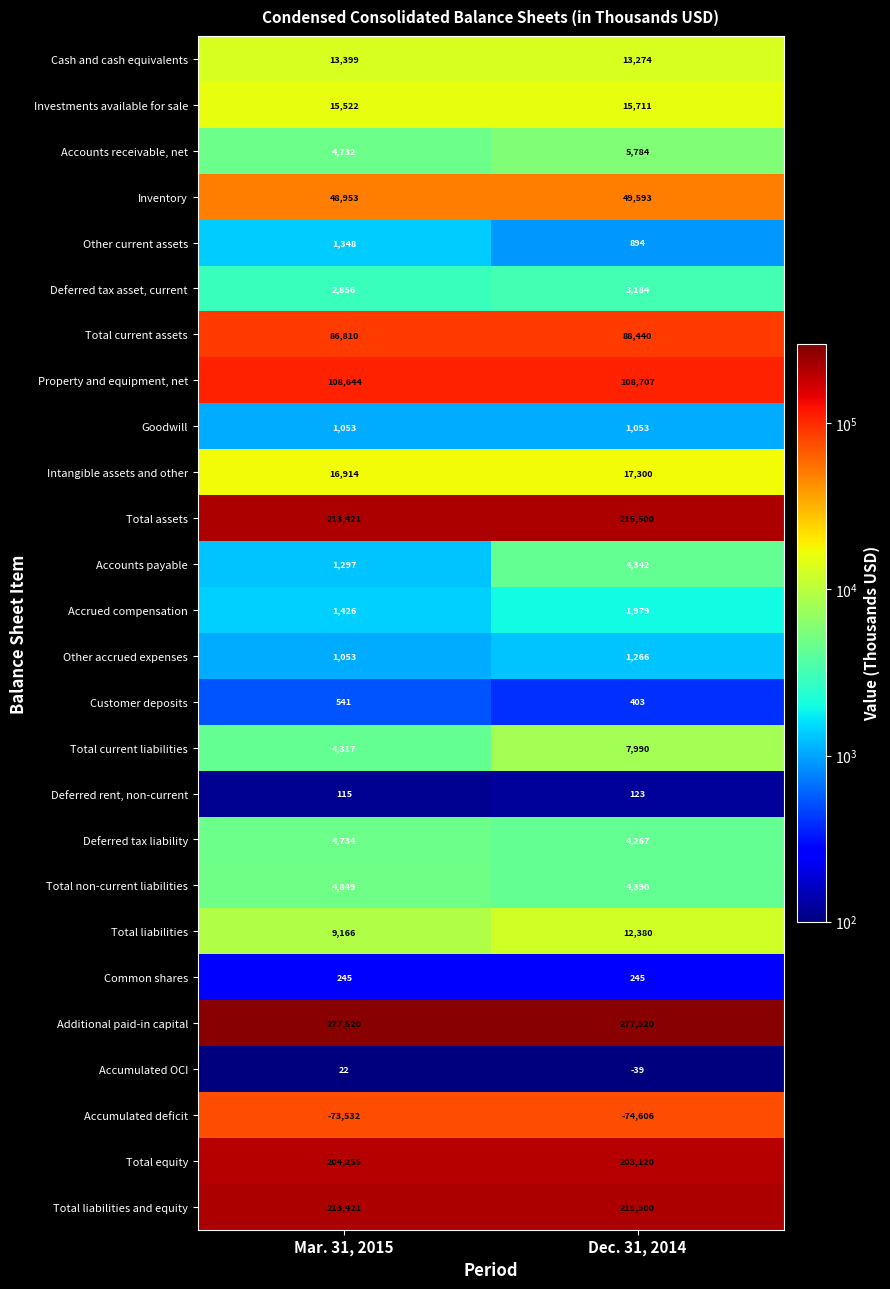

True or false: Goodwill has a value of 1053 at Dec. 31, 2014.

True